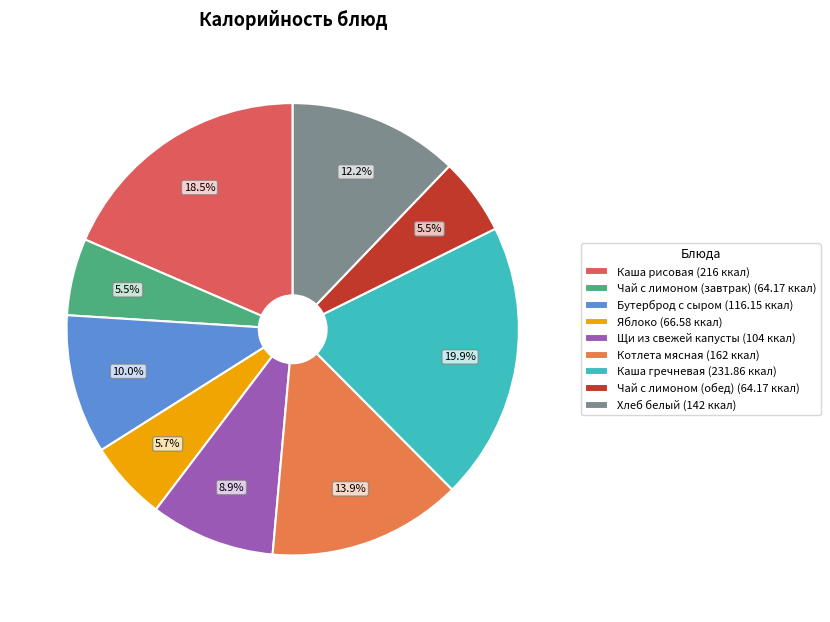

To the nearest percent, what percentage of the pie is Каша гречневая?

20%